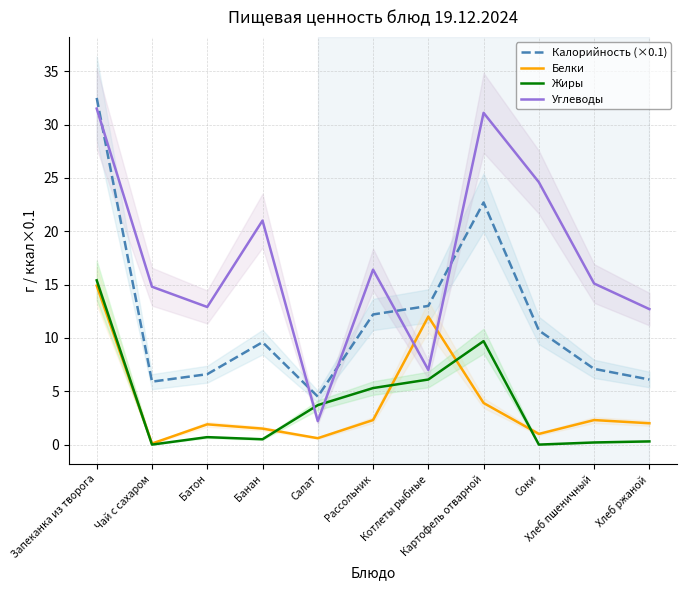

True or false: Белки and Жиры cross at least once.

True